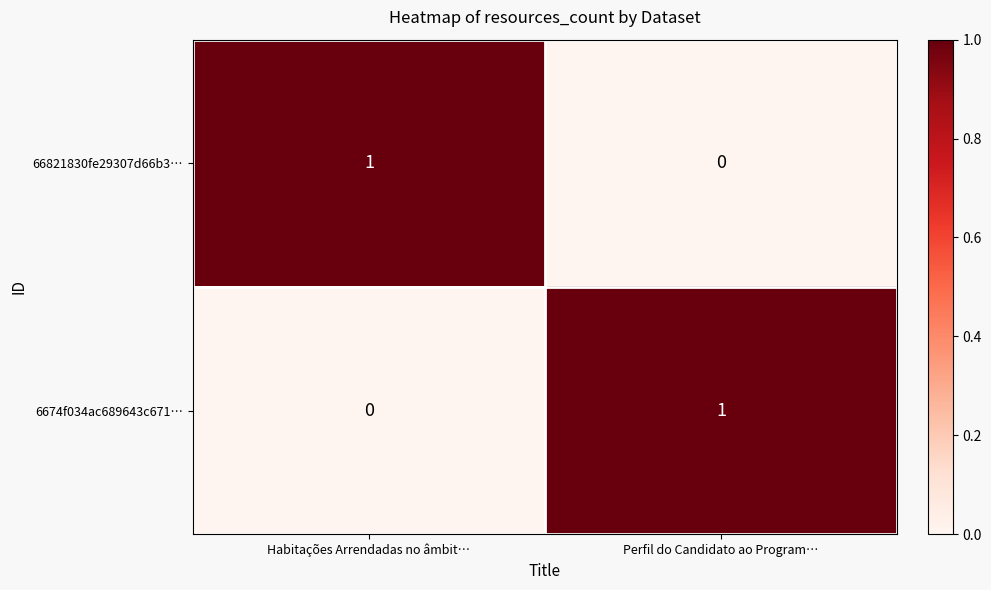

What is the spread (max minus min) of values at Perfil do Candidato ao Program…?

1